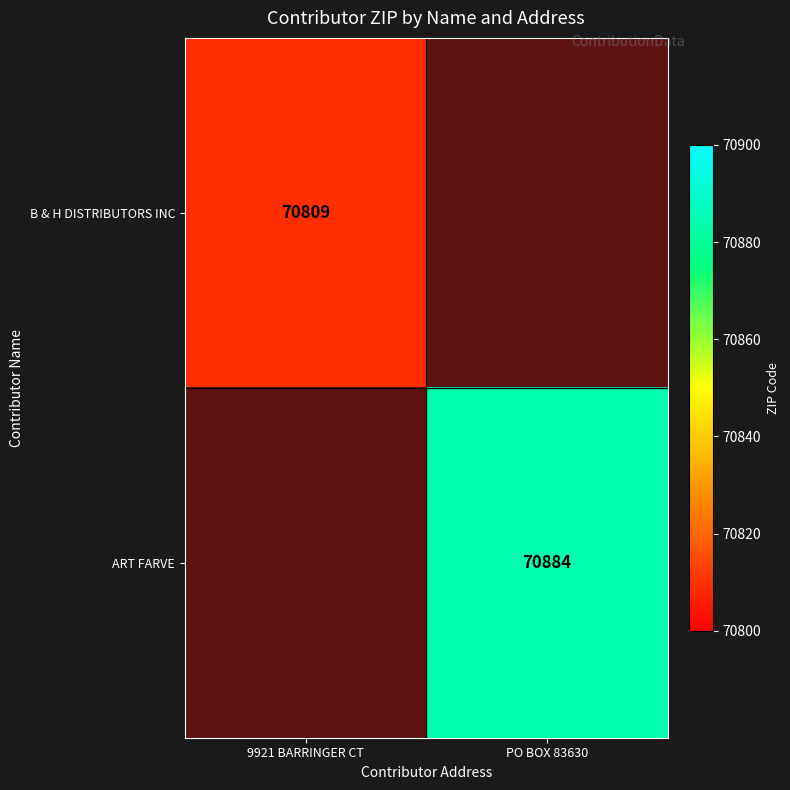

How many series are shown in this chart?

2